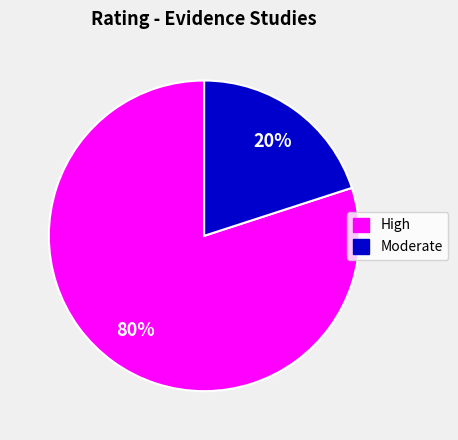

To the nearest percent, what is the difference between the largest and smallest slice percentages?

60%